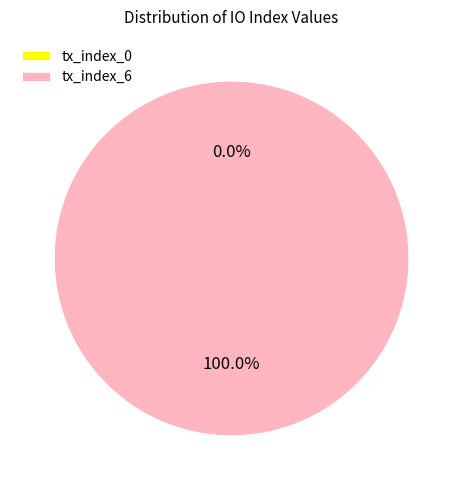

Is there any slice that represents more than half of the pie?

Yes